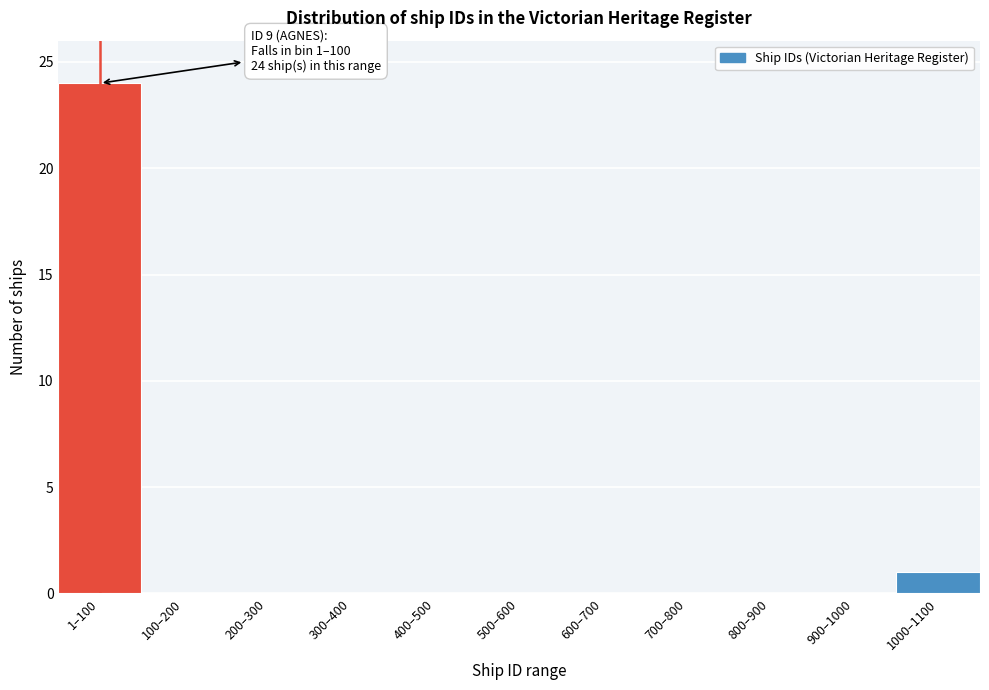

Reading left to right, what are all the values shown in this chart?

1–100=24	100–200=0	200–300=0	300–400=0	400–500=0	500–600=0	600–700=0	700–800=0	800–900=0	900–1000=0	1000–1100=1